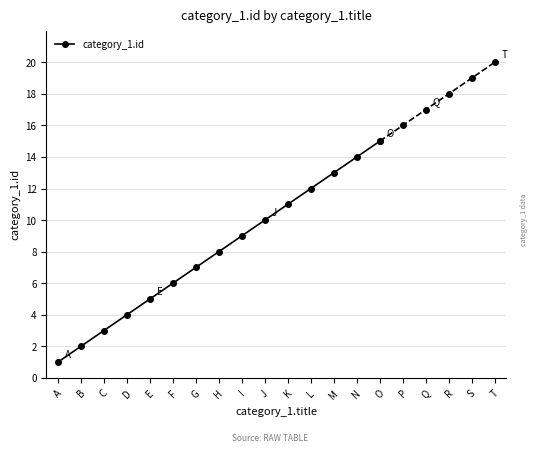

Count the number of categories in the chart.

15